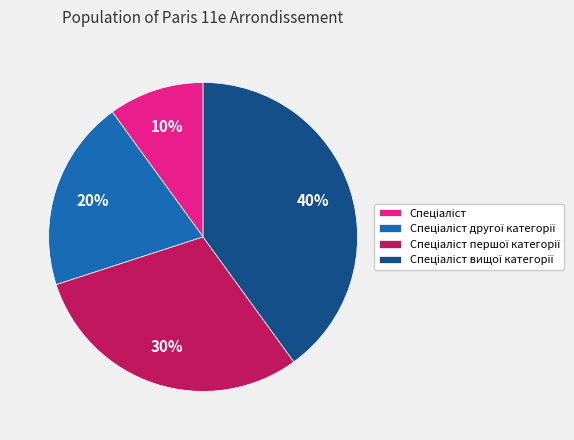

Is there any slice that represents more than half of the pie?

No